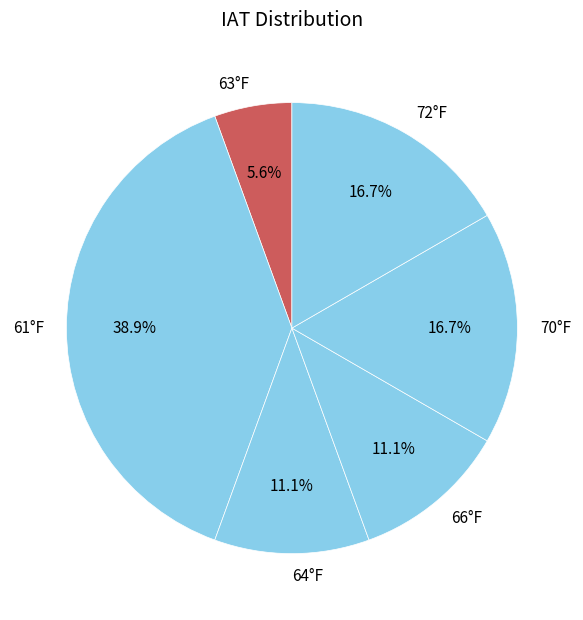

How many segments does this pie chart have?

6